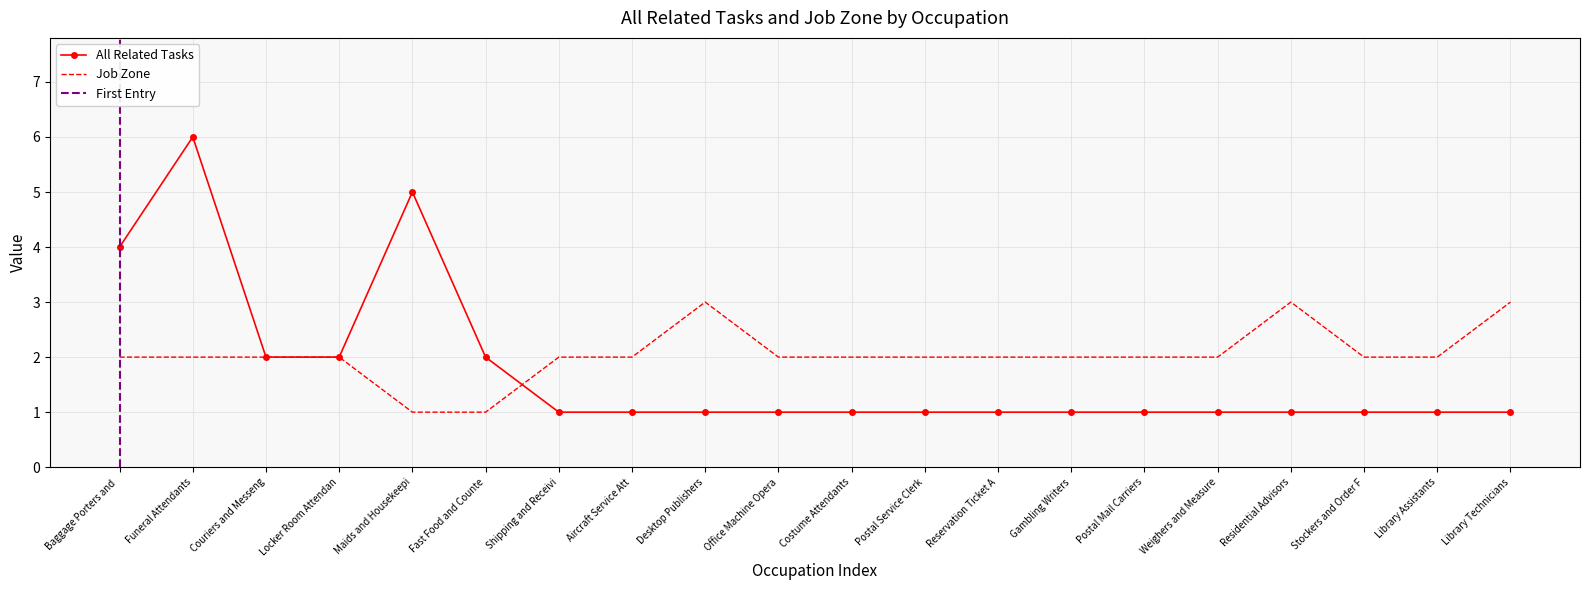

How many categories are shown in the chart?

20